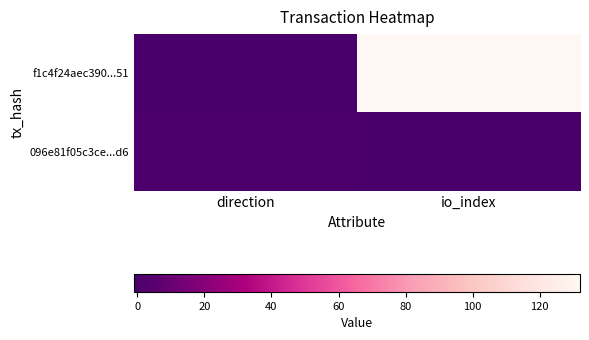

List the series in order of their peak value, lowest first.

096e81f05c3ce...d6, f1c4f24aec390...51